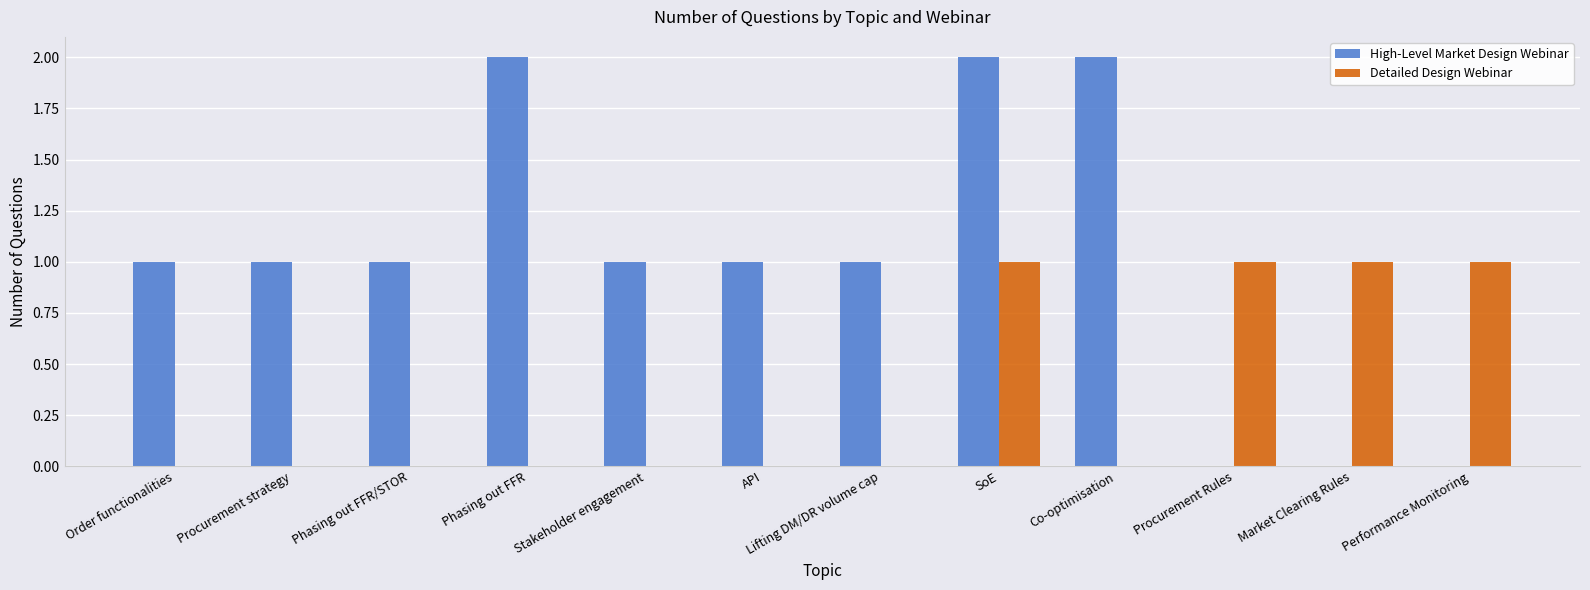

The High-Level Market Design Webinar series shows 1 at SoE. True or false?

False